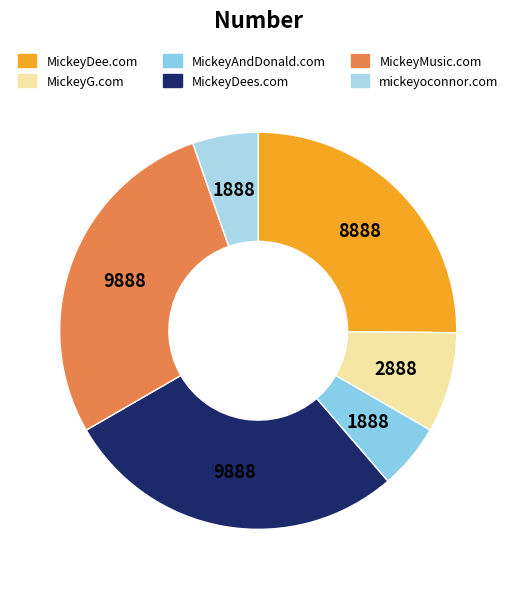

Which category has the smallest portion of the pie?

MickeyAndDonald.com